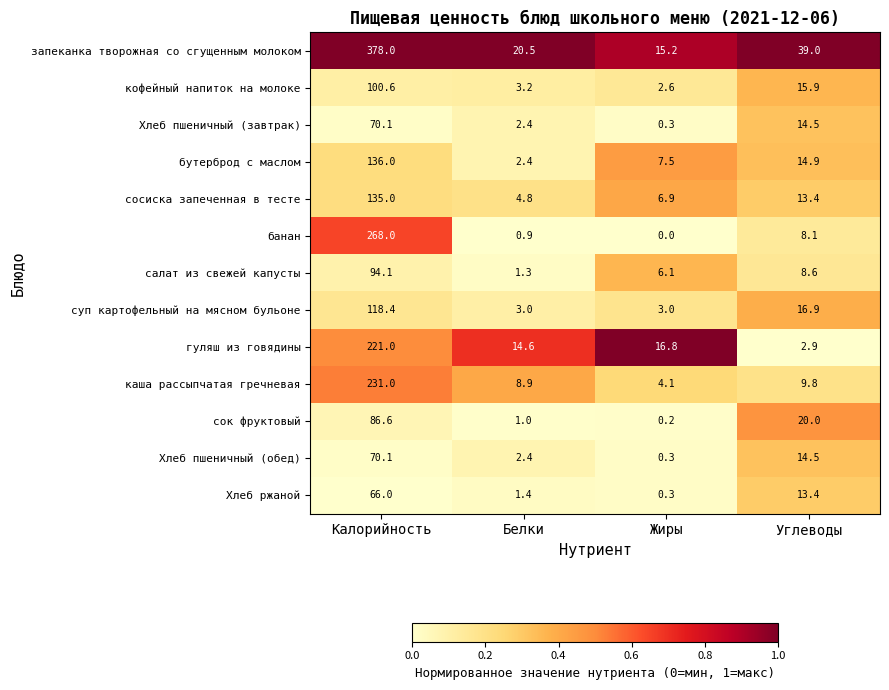

True or false: Хлеб пшеничный (обед) has a value of 2.4 at Белки.

True